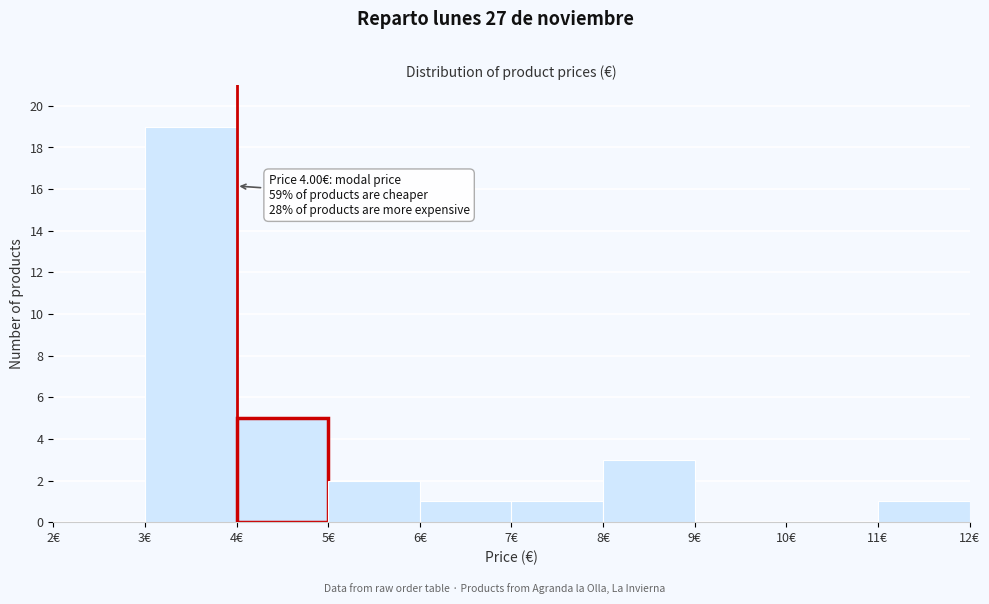

Which range on the x-axis has the tallest bar?

3 to 4